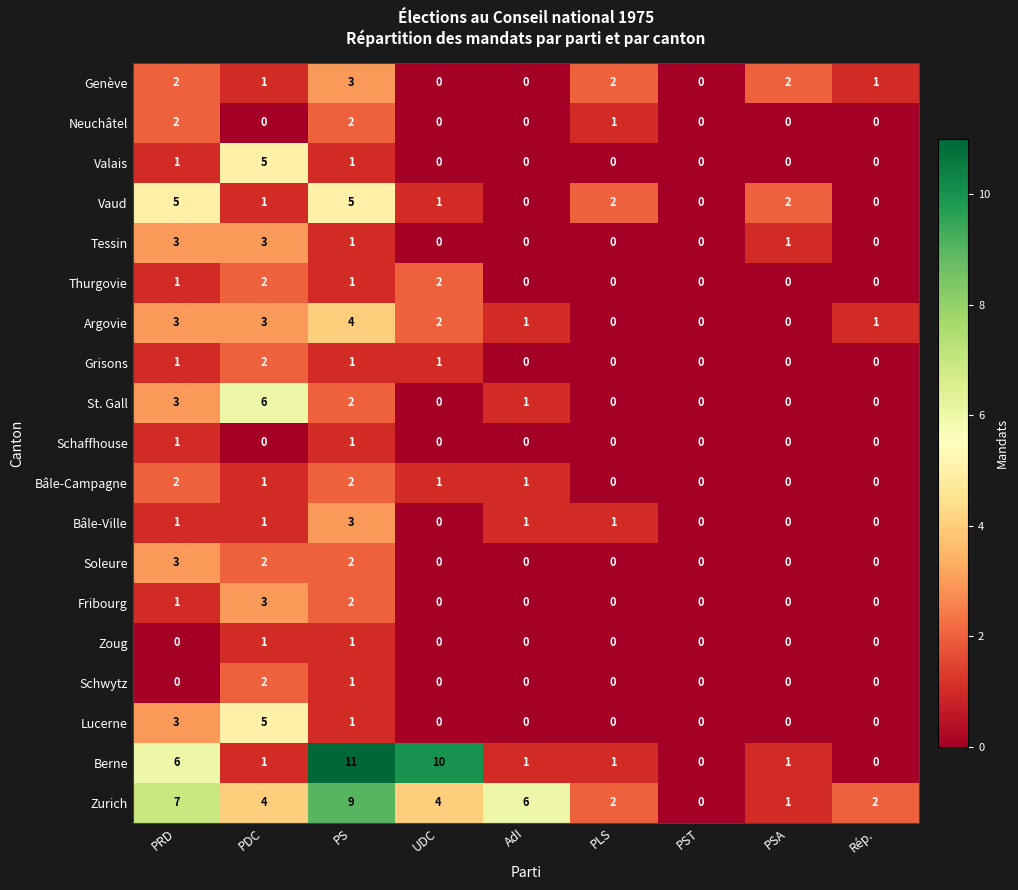

How many values in Argovie are above zero?

6